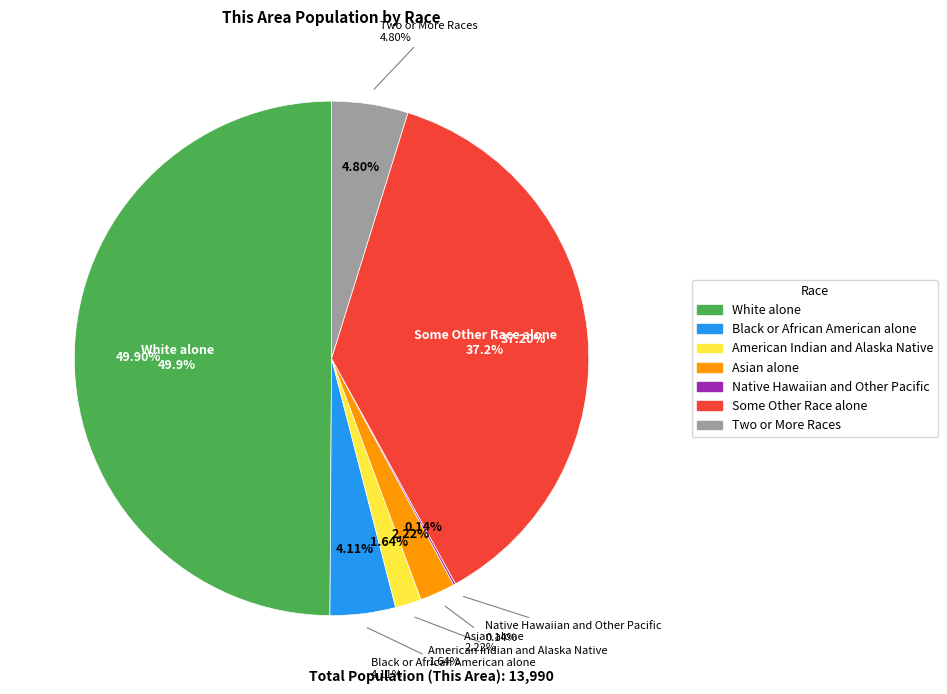

Count the number of slices in the pie.

7